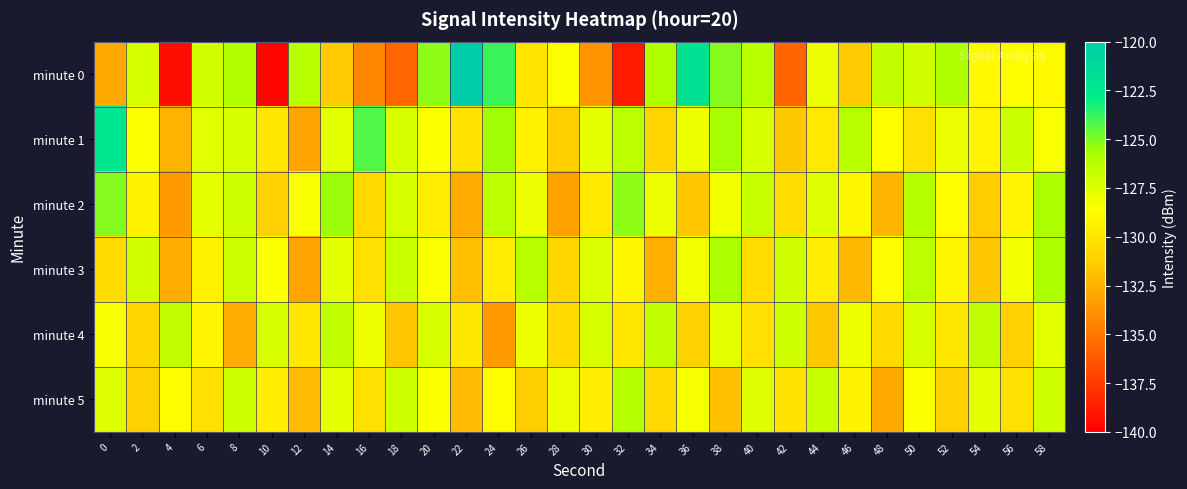

What is the maximum value shown in the chart?

-120.2